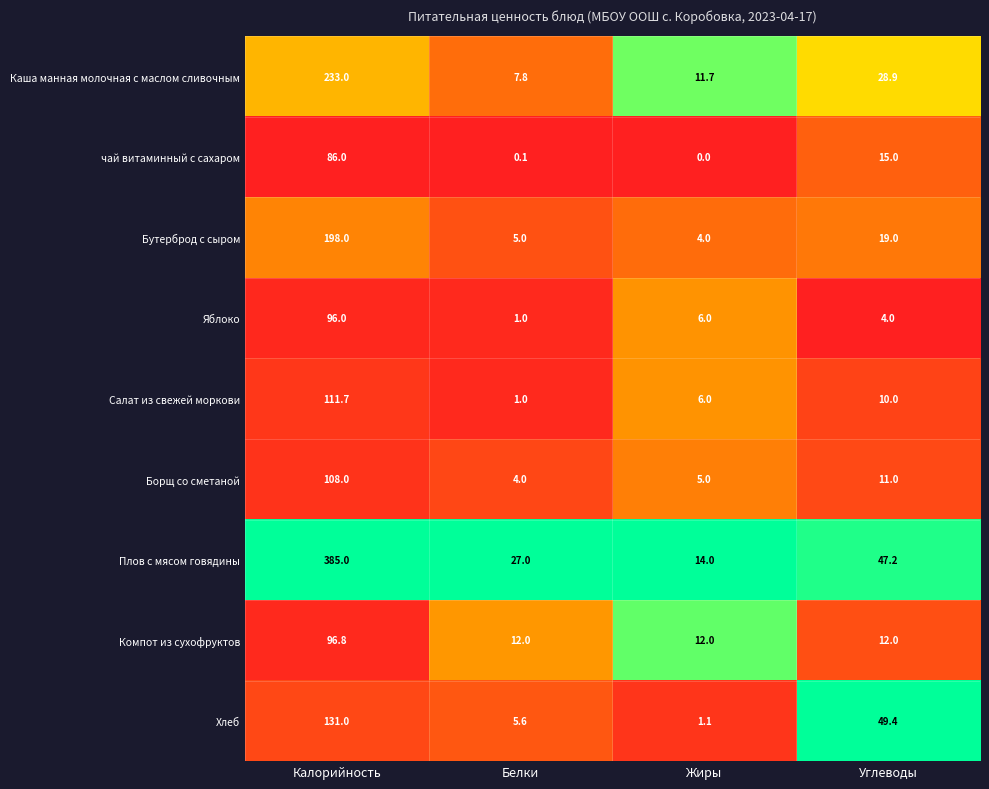

At which label is Каша манная молочная с маслом сливочным closest to 120?

Углеводы